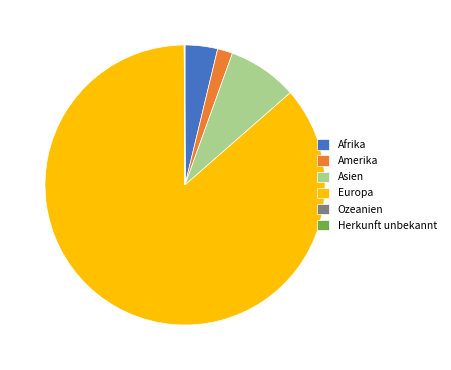

Which slice is the largest?

Europa